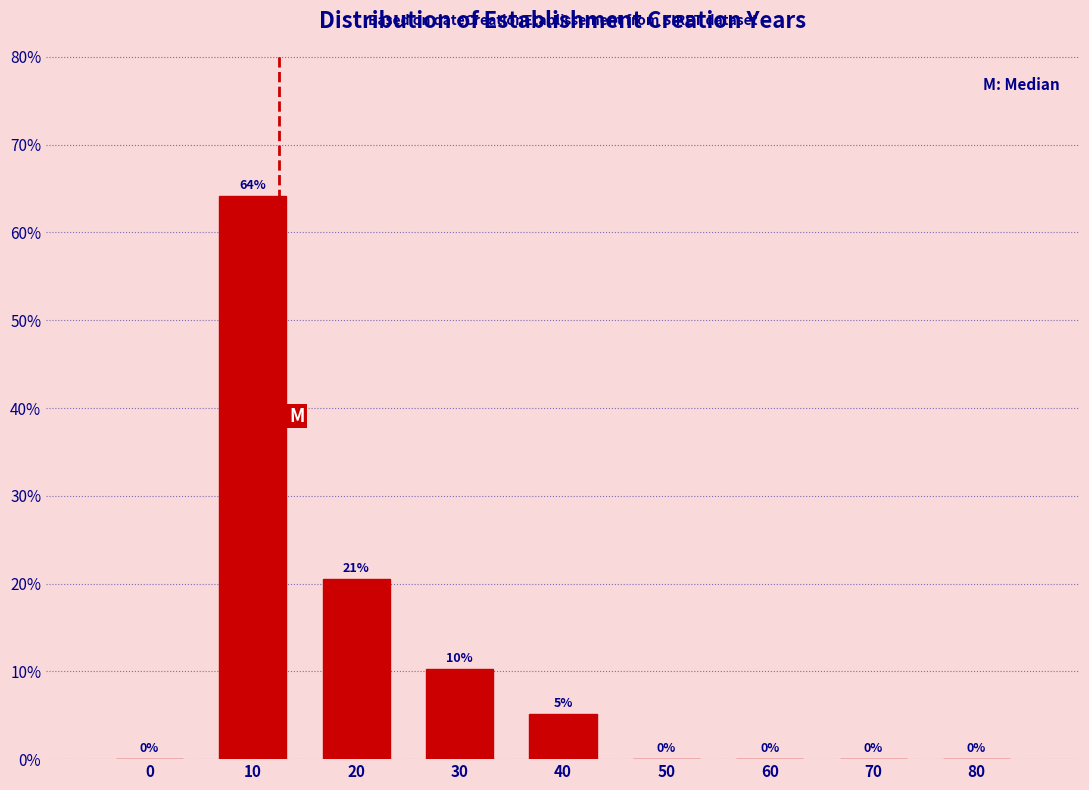

Between 40 and 20, which is larger?

20